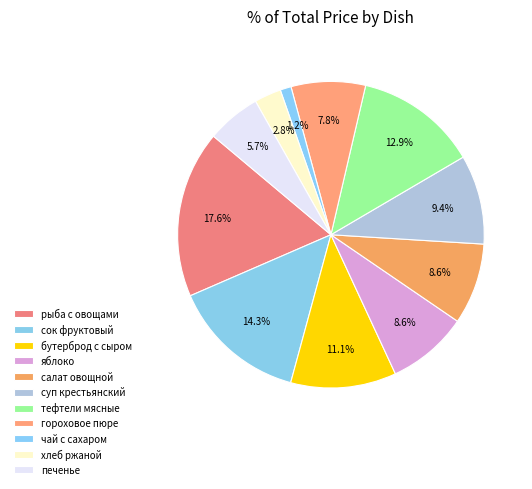

Rank the categories by value from lowest to highest.

чай с сахаром, хлеб ржаной, печенье, гороховое пюре, яблоко, салат овощной, суп крестьянский с пшеном, бутерброд с сыром, тефтели мясные, сок фруктовый, рыба тушёная с овощами + рис отварной